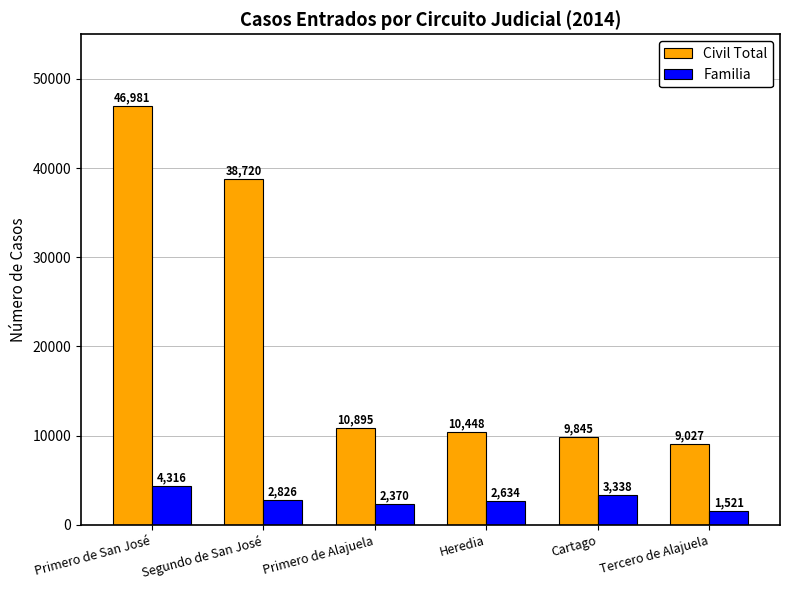

Which series has the widest spread of values?

Civil Total